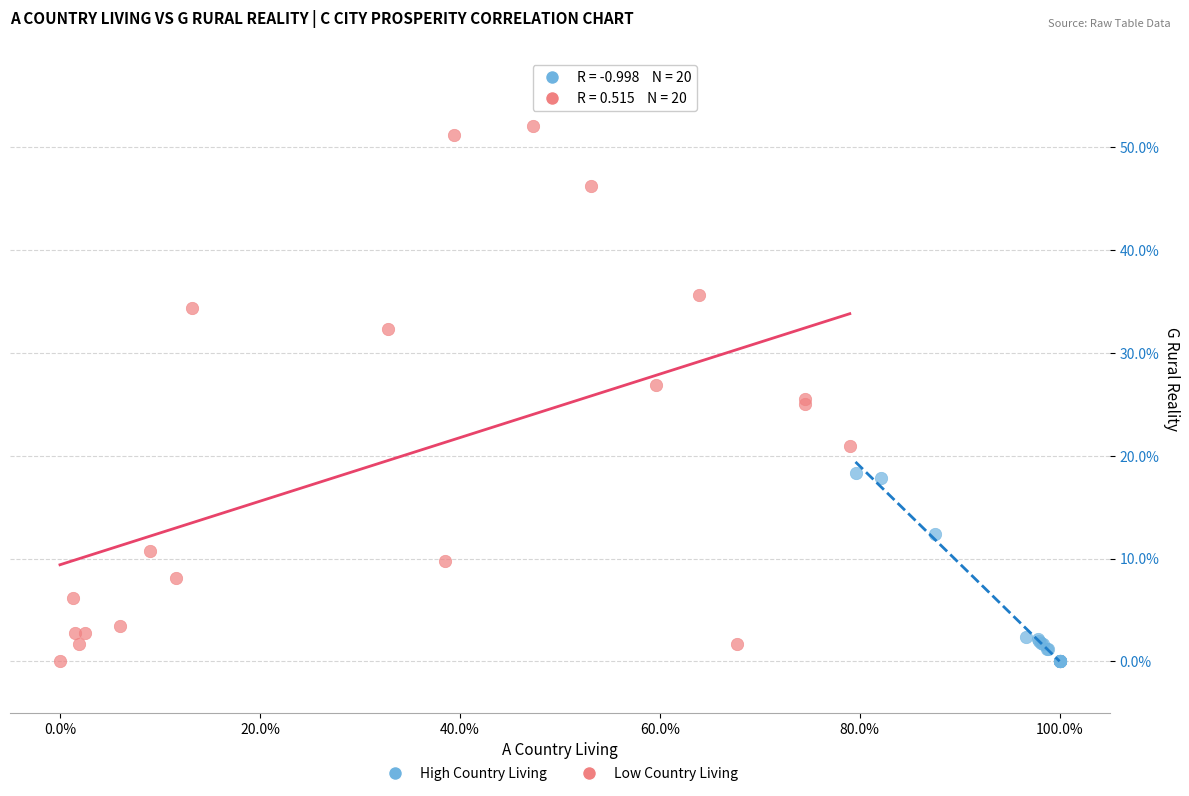

Which series contains the highest Y value?

Low Country Living